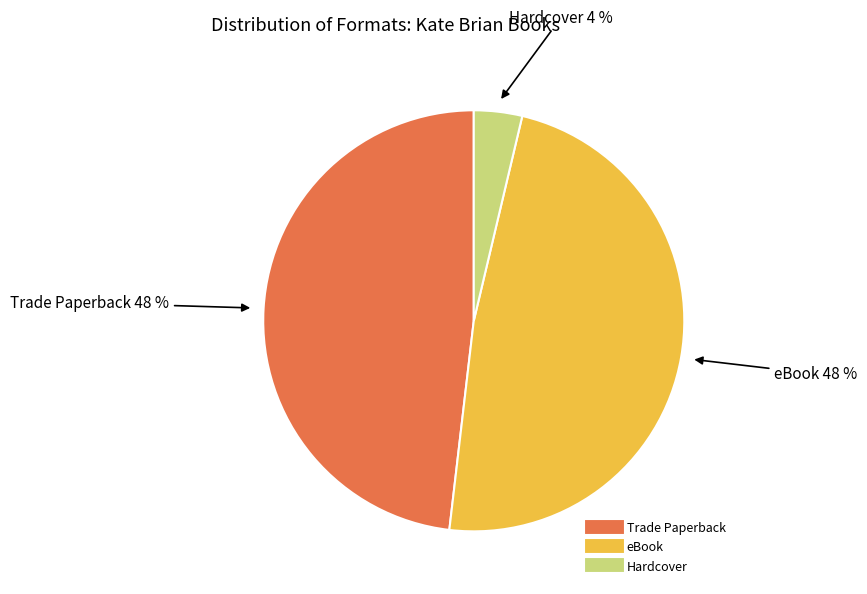

To the nearest percent, what portion does eBook represent?

48%